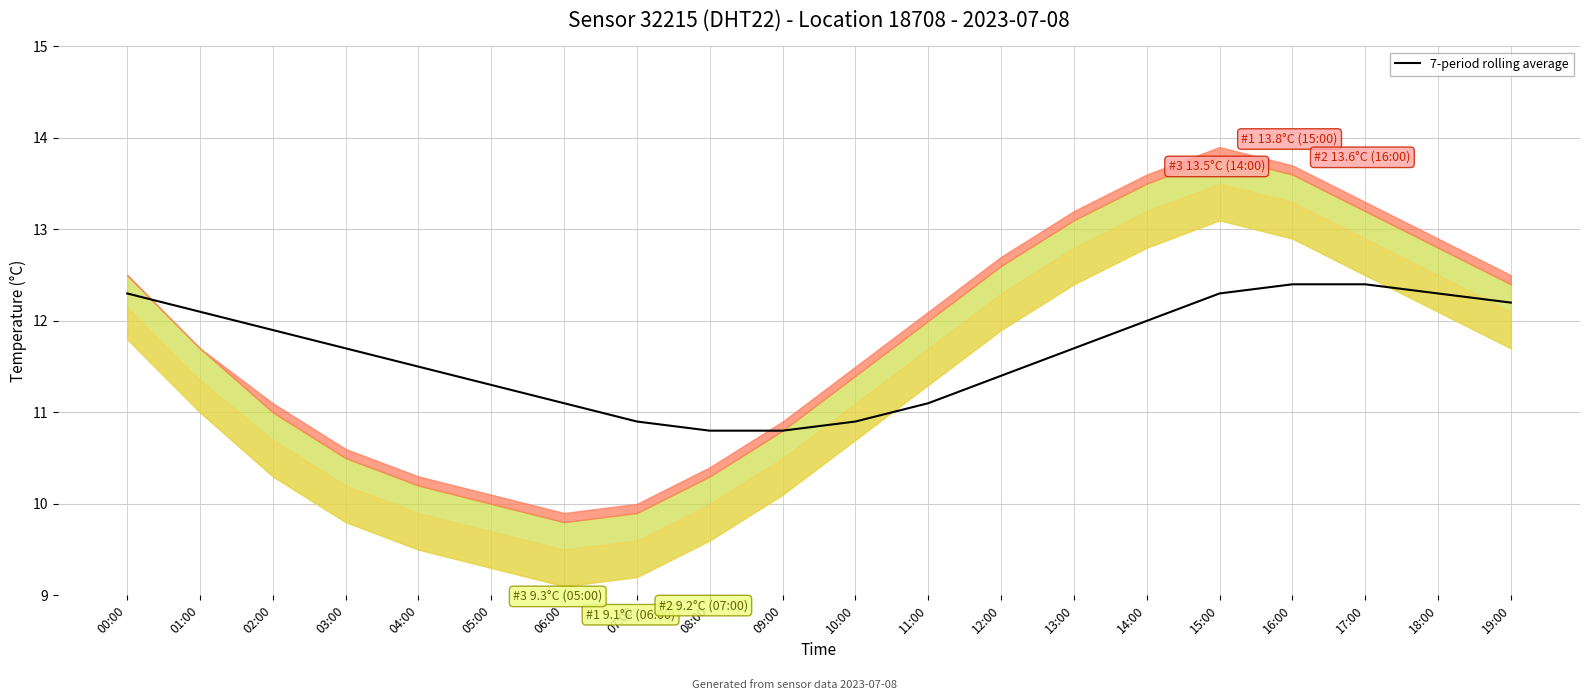

Reading right to left, what are all the values shown in this chart?

19:00=12.2	18:00=12.3	17:00=12.4	16:00=12.4	15:00=12.3	14:00=12.0	13:00=11.7	12:00=11.4	11:00=11.1	10:00=10.9	09:00=10.8	08:00=10.8	07:00=10.9	06:00=11.1	05:00=11.3	04:00=11.5	03:00=11.7	02:00=11.9	01:00=12.1	00:00=12.3